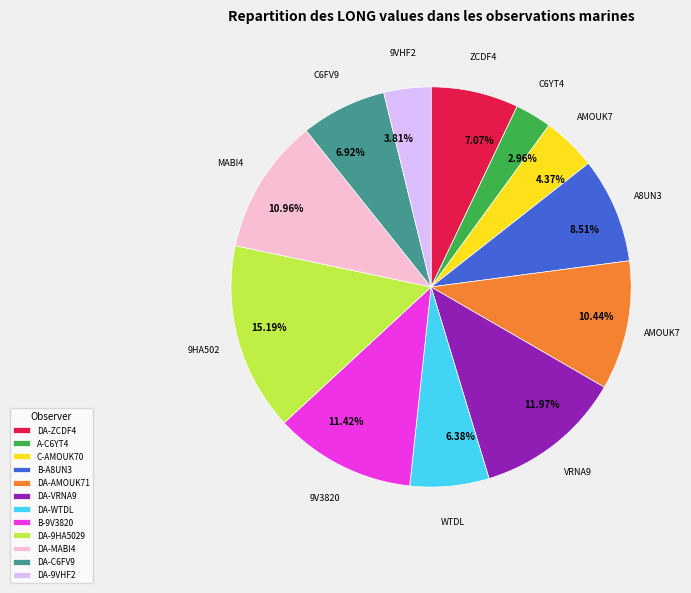

Is it true that A-C6YT4 is 3% of the pie?

True